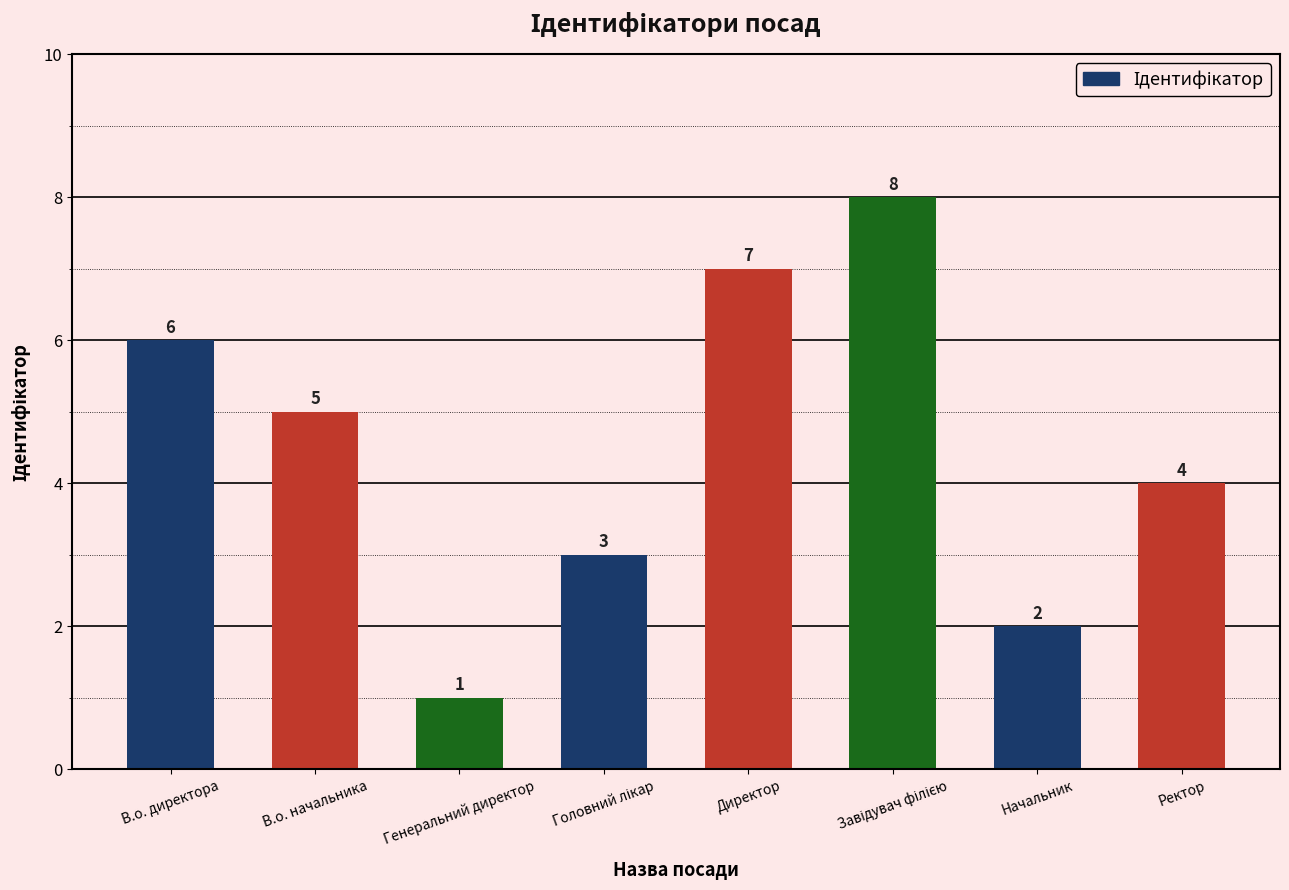

Reading left to right, list all the values displayed in this chart.

6	5	1	3	7	8	2	4